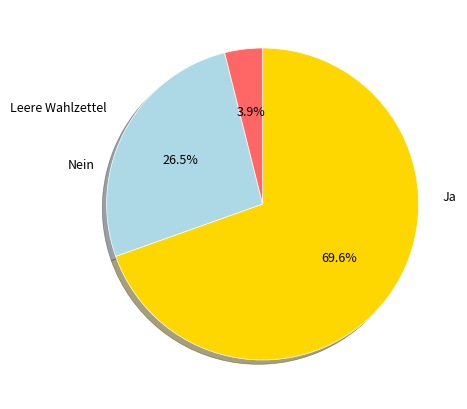

Does Ja represent more than half of the total?

Yes